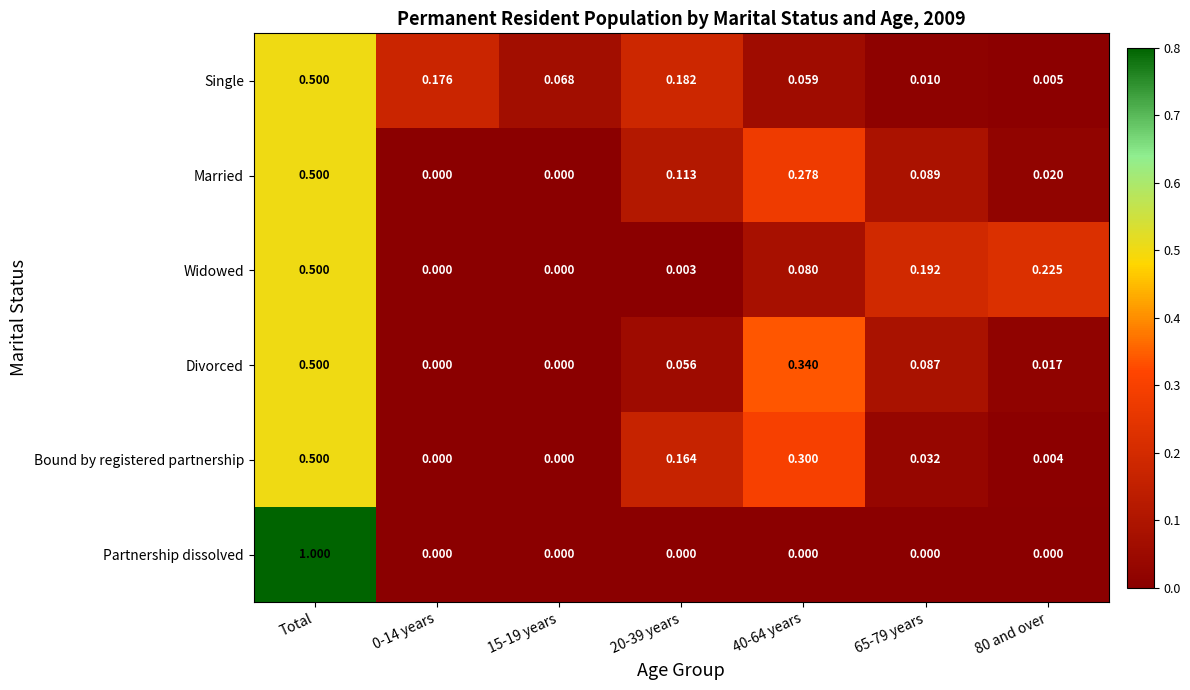

Is the value of Partnership dissolved at 0-14 years greater than the value of Widowed at 80 and over?

No